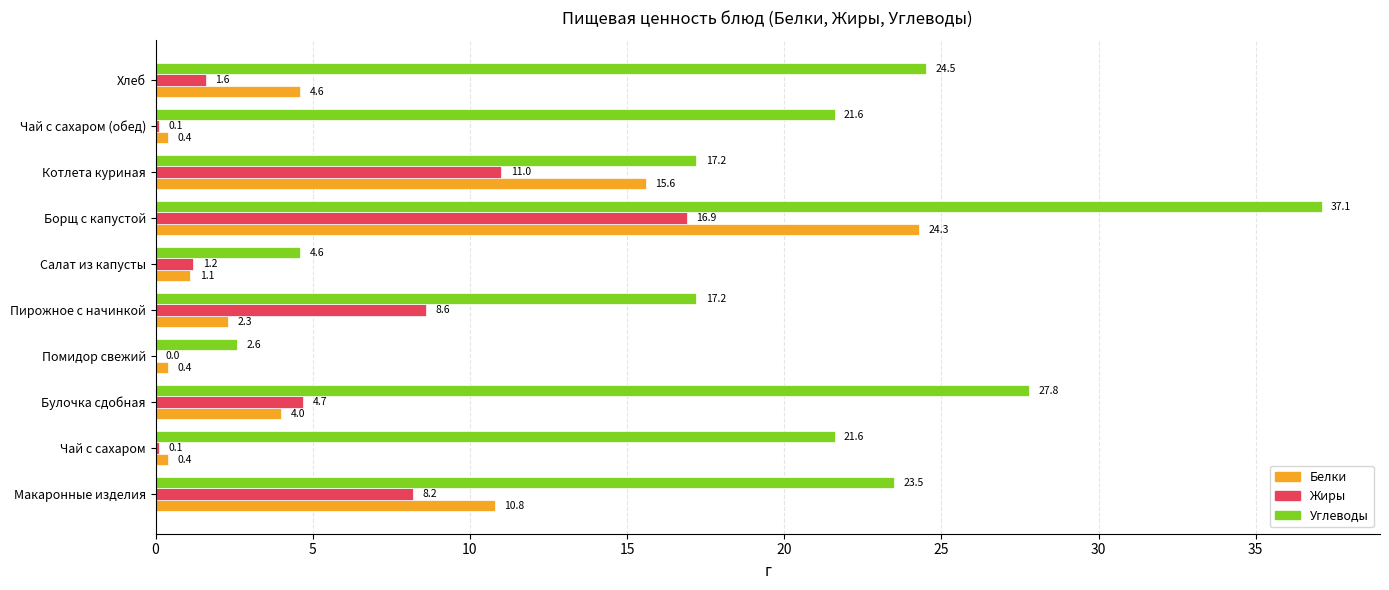

Which series has the widest spread of values?

Углеводы